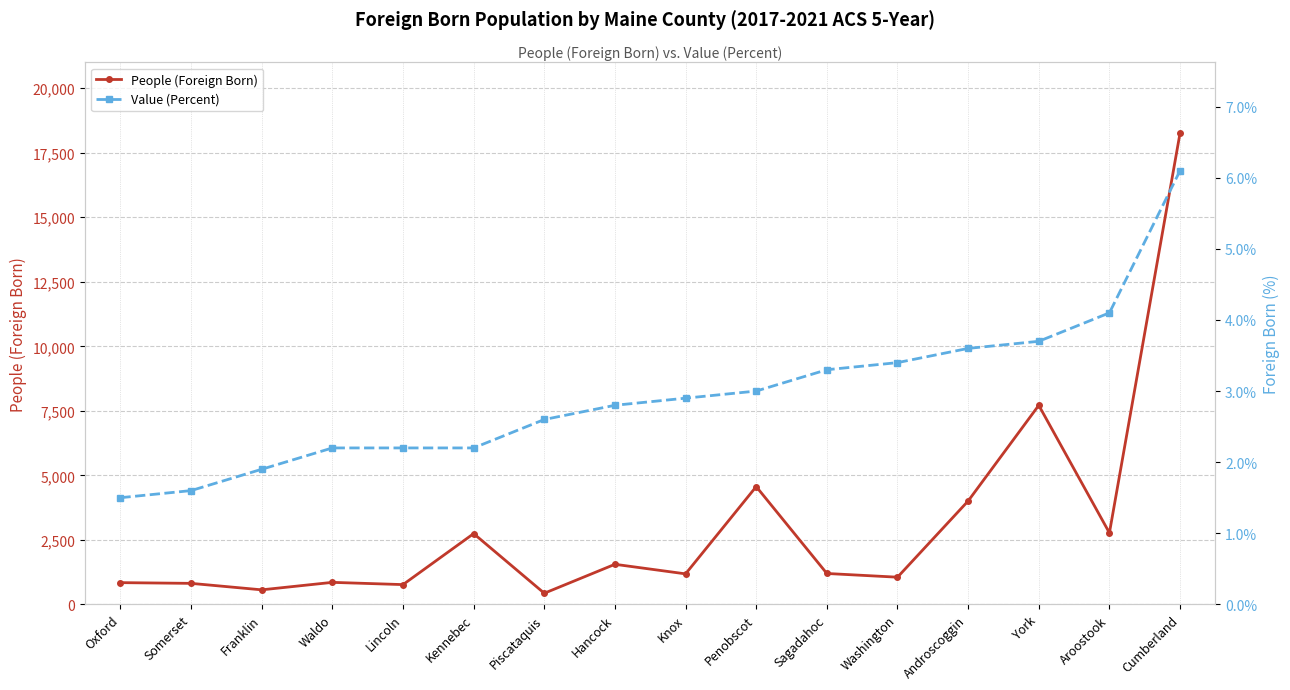

What is the value of the People (Foreign Born) point at the 12th from the left?

1052